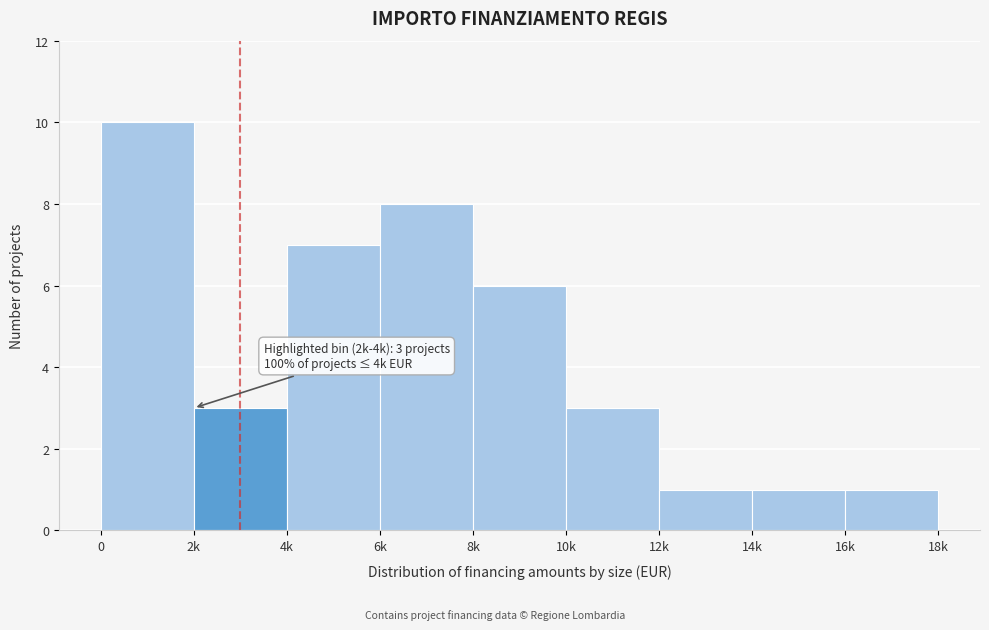

Reading right to left, extract all data points from this chart.

1	1	1	3	6	8	7	3	10